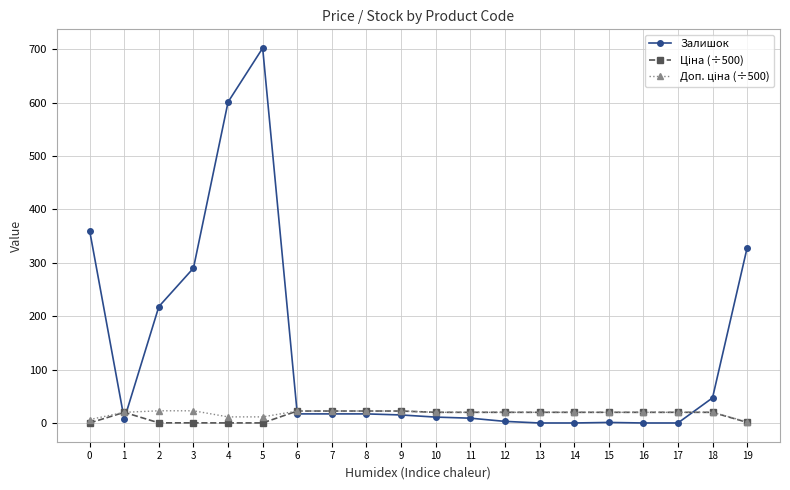

Which series has the largest total across all categories?

Залишок